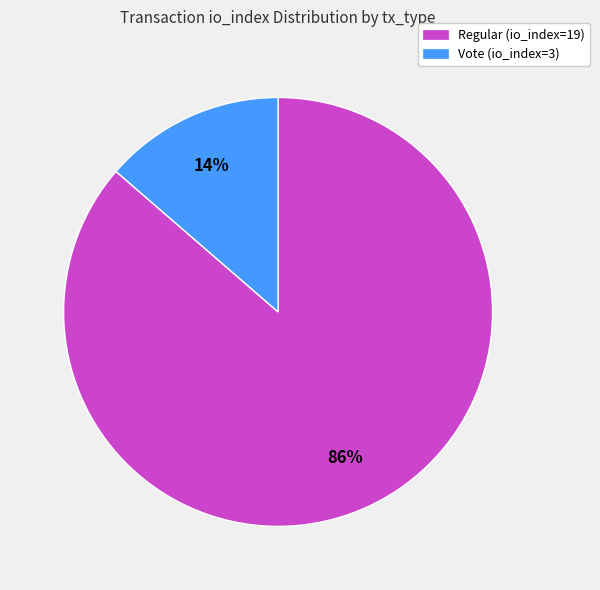

The Regular (io_index=19) slice represents 93% of the pie. True or false?

False